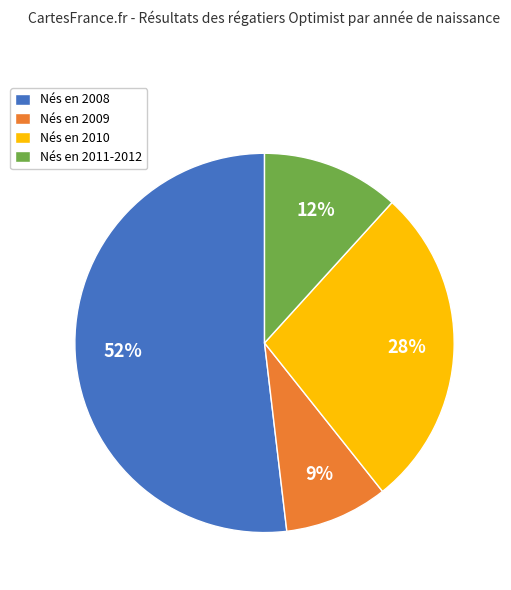

How many segments does this pie chart have?

4